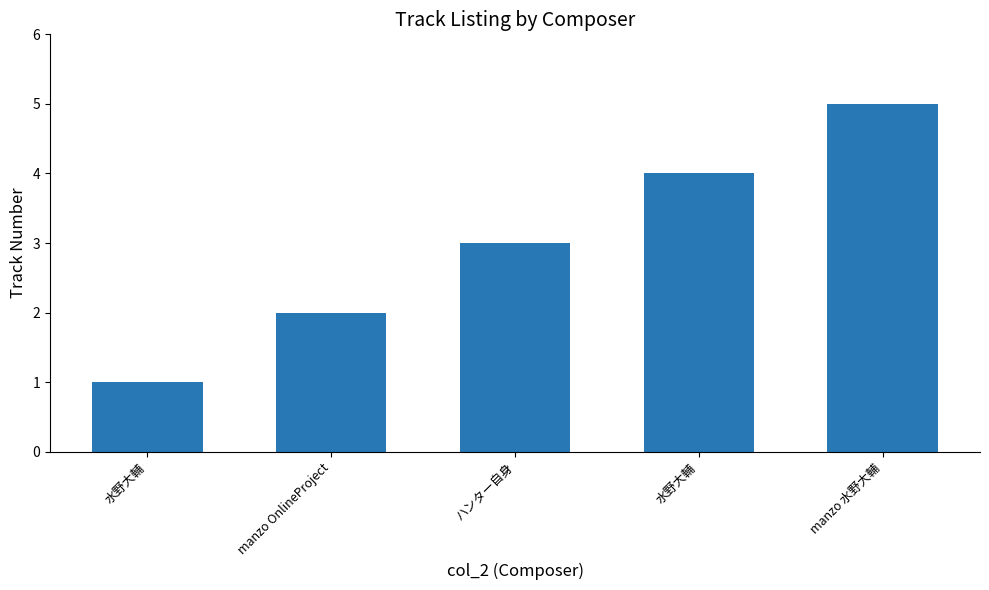

How many bars are there in total?

5